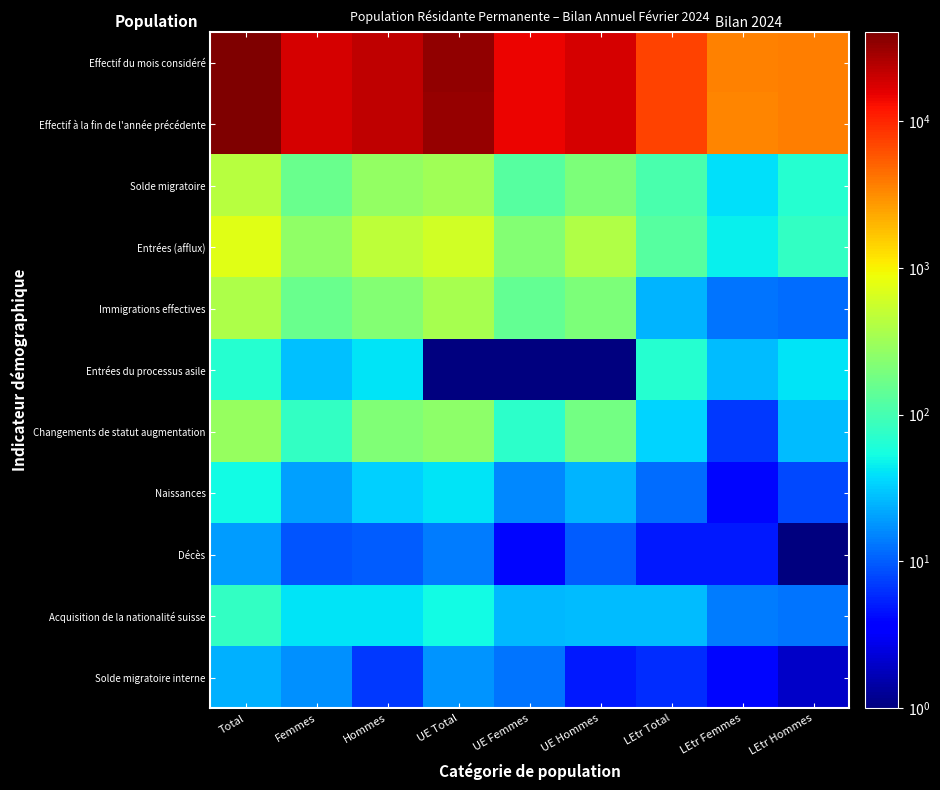

What is the total value across all series at Hommes?

45183.0